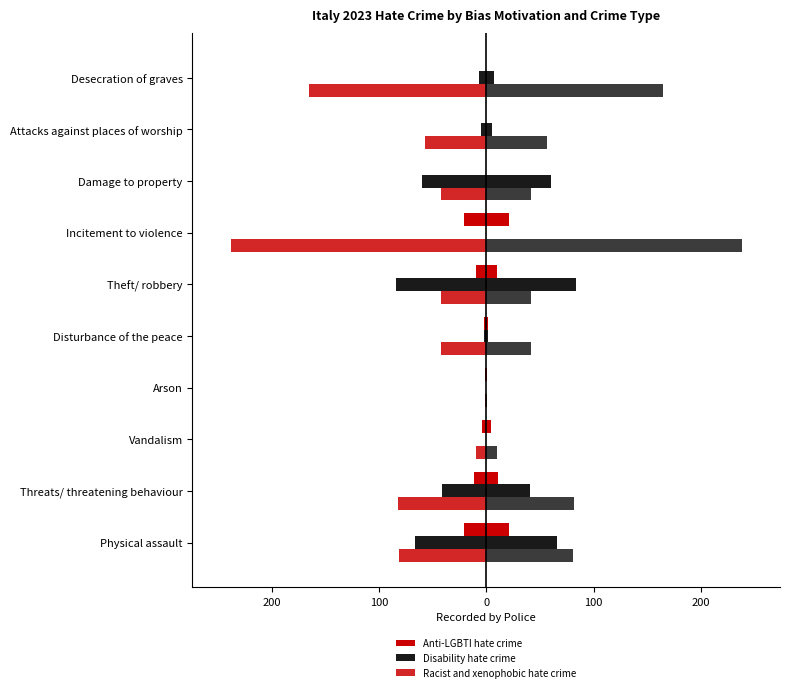

Read the Anti-LGBTI hate crime value at Theft/ robbery.

-10